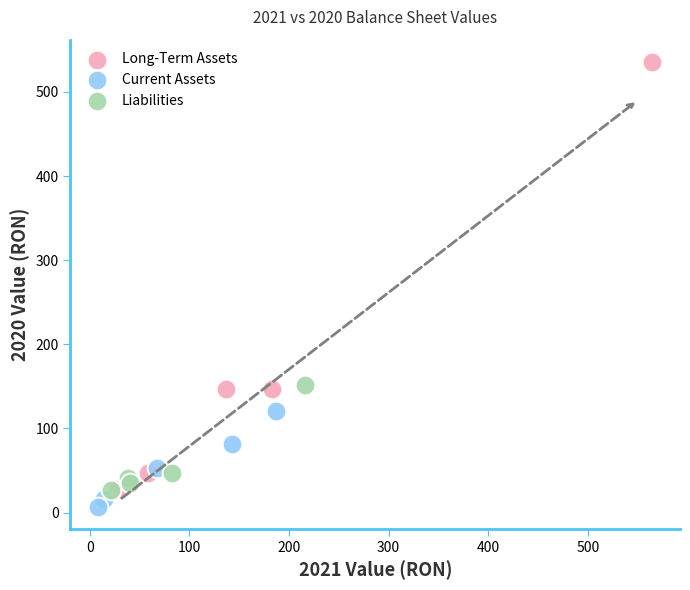

Which series reaches the minimum Y coordinate?

Current Assets